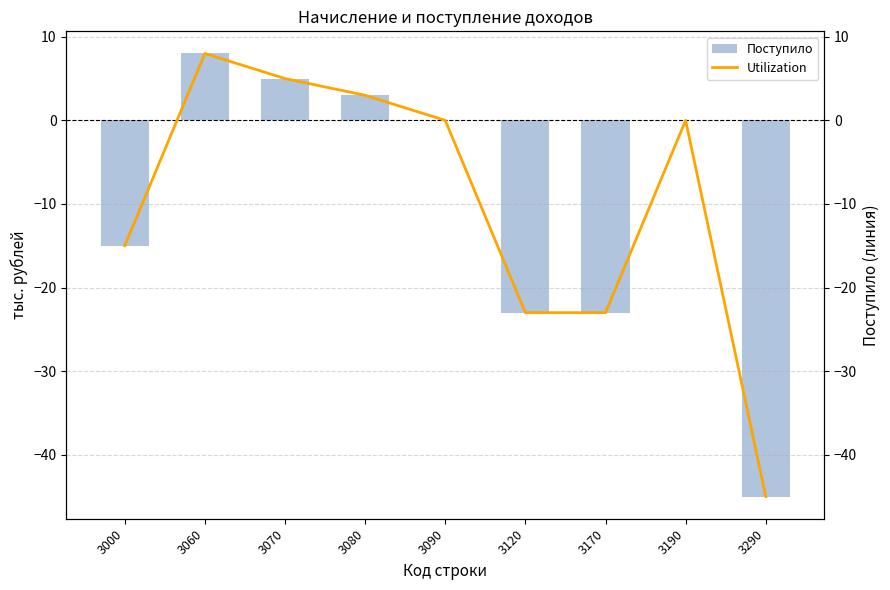

Is it true that Utilization equals -6 at 3000?

False